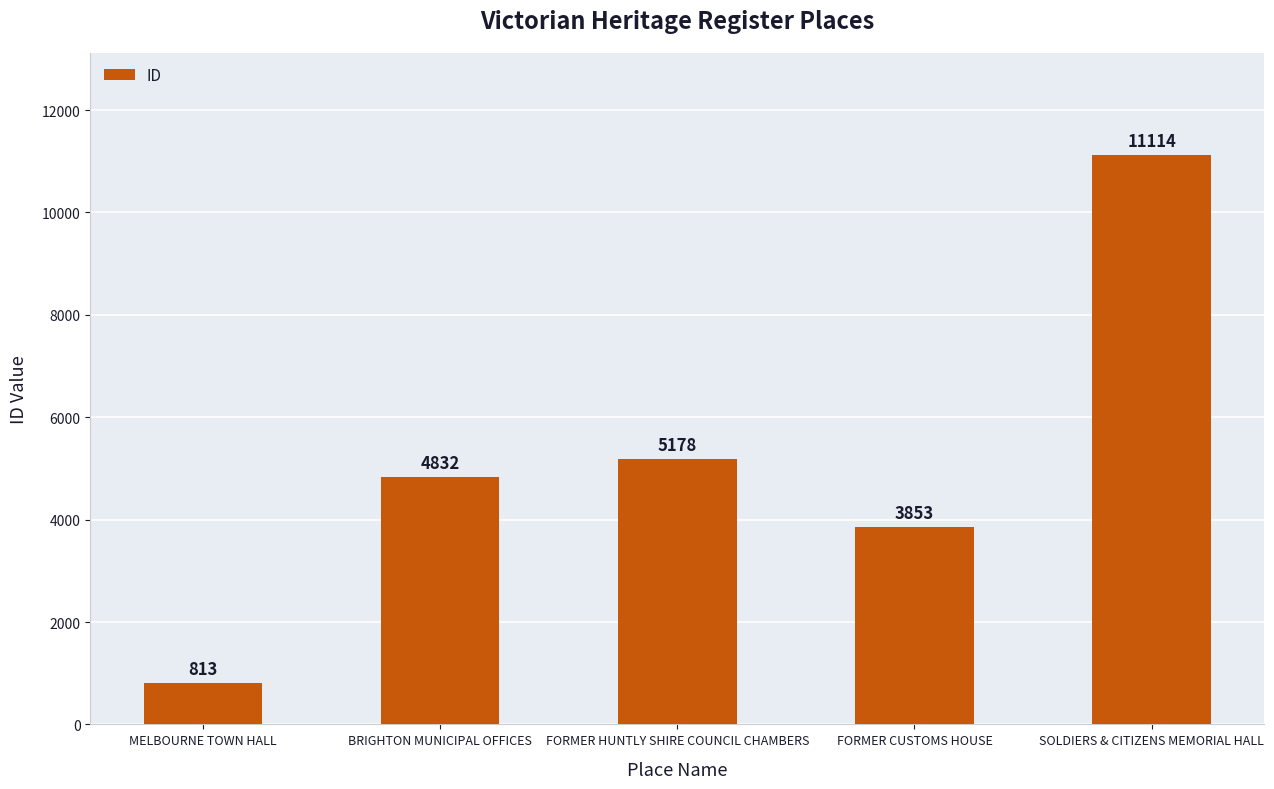

List the labels in order of value, largest first.

SOLDIERS & CITIZENS MEMORIAL HALL, FORMER HUNTLY SHIRE COUNCIL CHAMBERS, BRIGHTON MUNICIPAL OFFICES, FORMER CUSTOMS HOUSE, MELBOURNE TOWN HALL